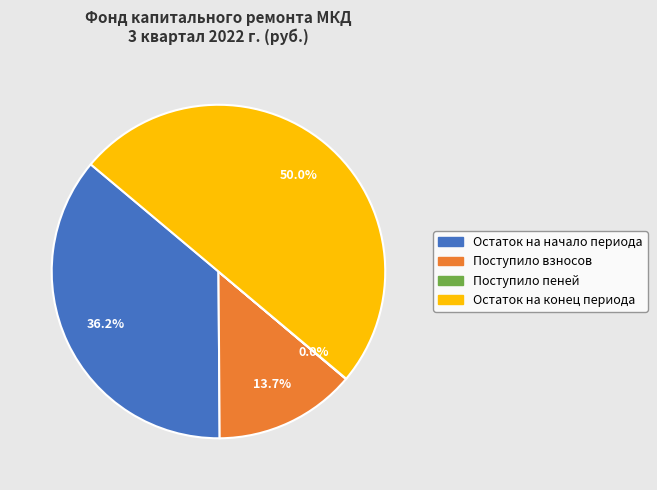

Count the number of slices in the pie.

4